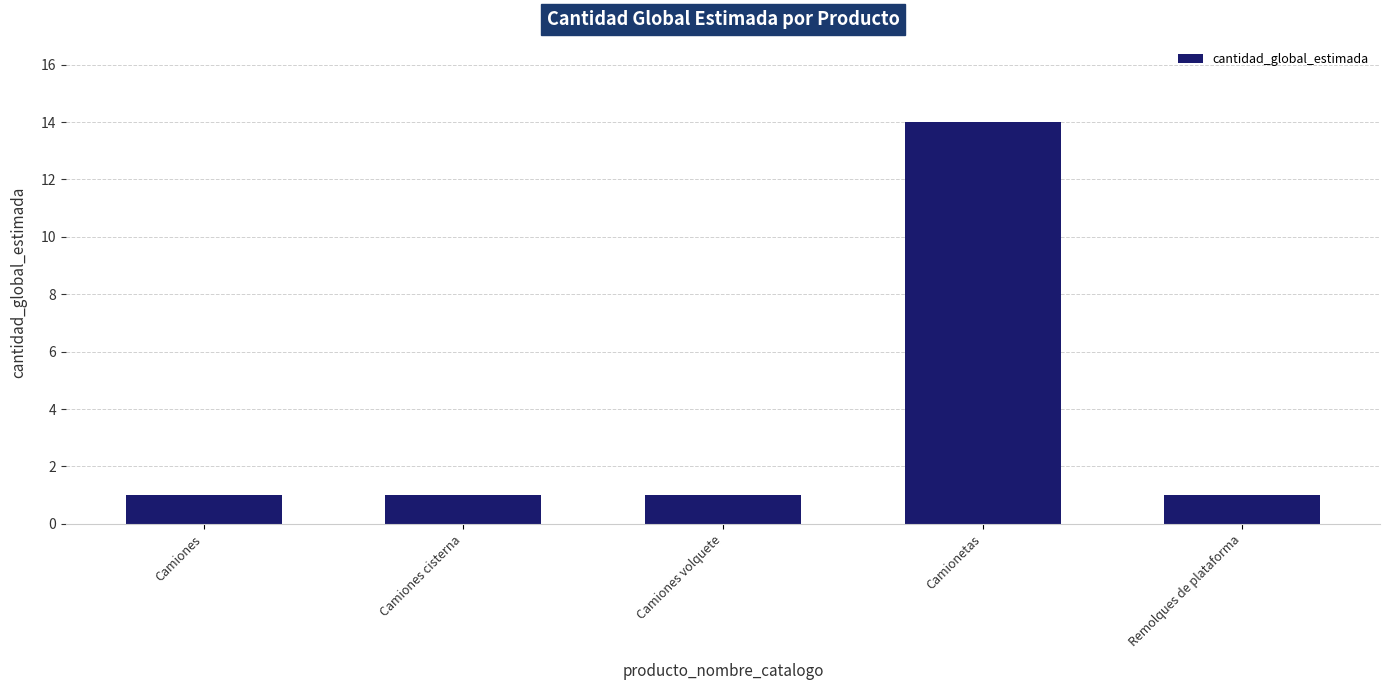

What is the minimum value shown in the chart?

1